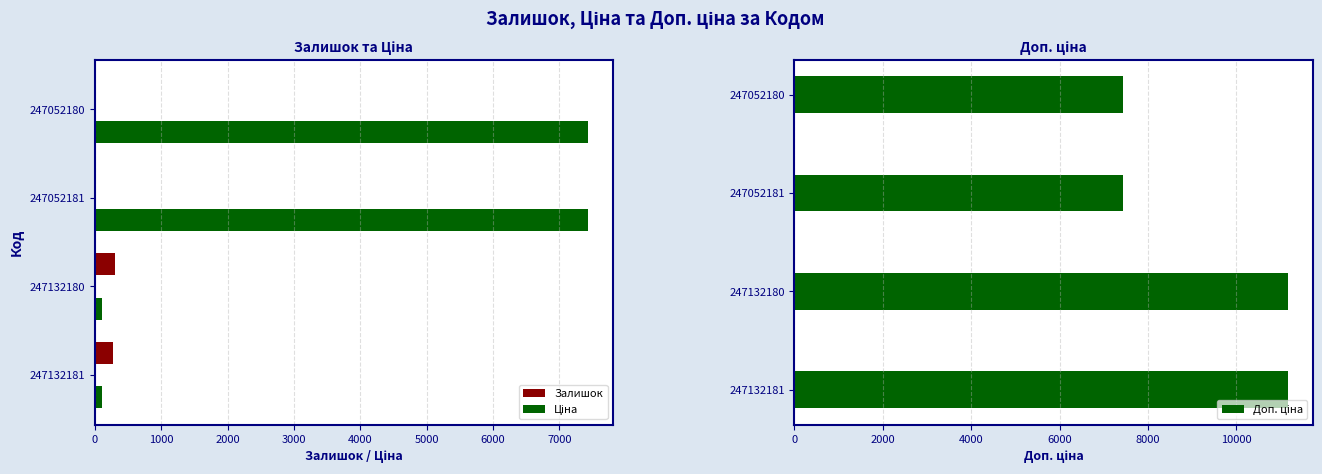

Which series has the largest range (max minus min)?

Ціна